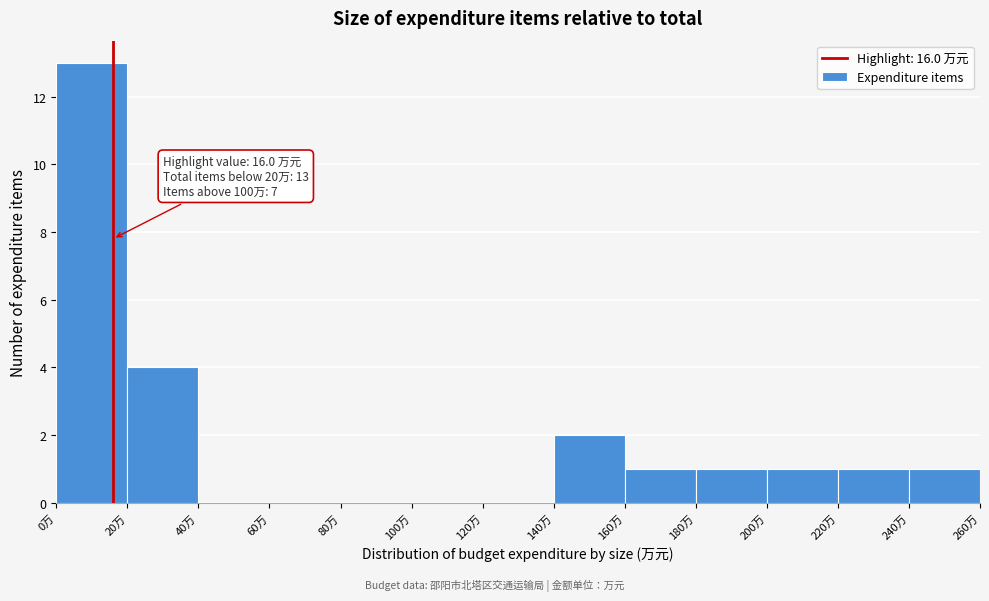

Over which range of the x-axis is the bar tallest?

0 to 20